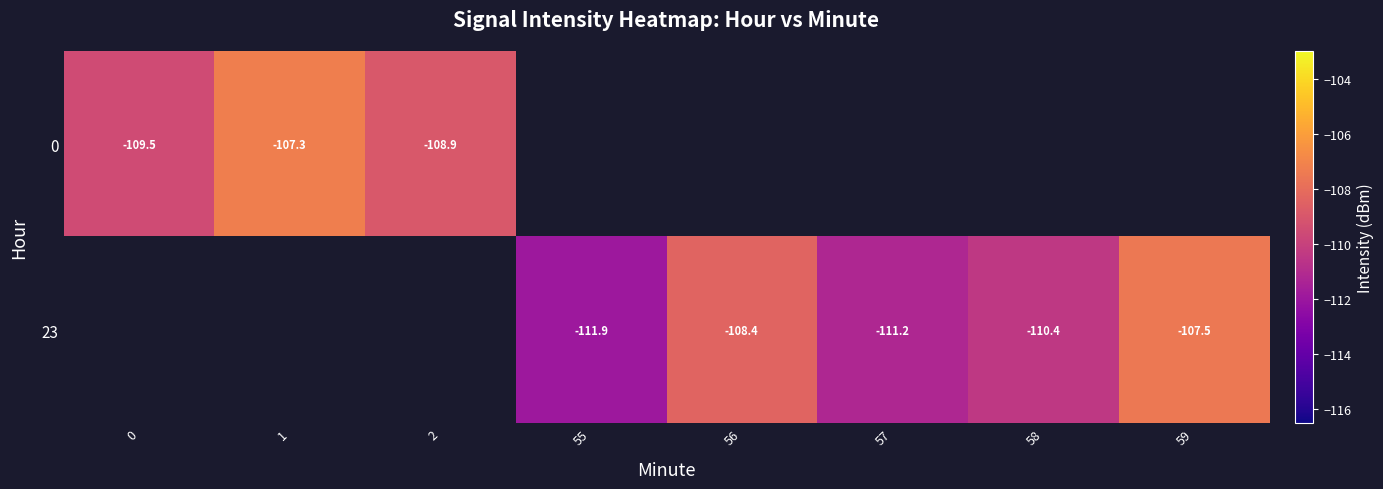

How many negative values does the 23 series have?

5